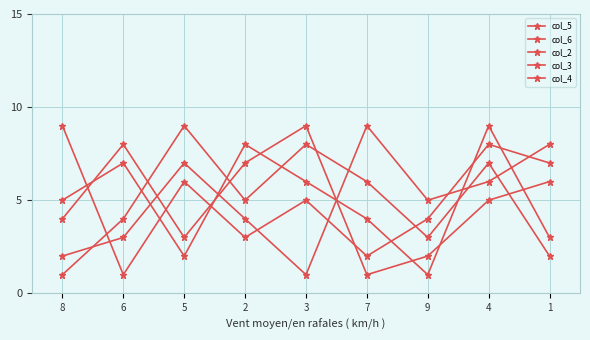

How many lines are shown in the chart?

5